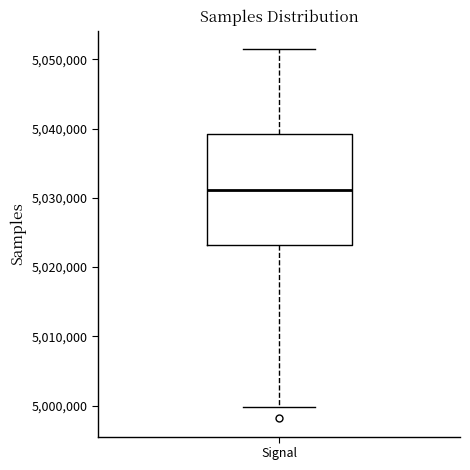

Transcribe this box plot: give where the median line is, the range the box spans, and where the two whiskers end, as read against the y-axis. The values are not printed on the chart, so give them approximately, as read against the axis.

median 5031000, box 5023000 to 5039000, whiskers 5000000 to 5051000